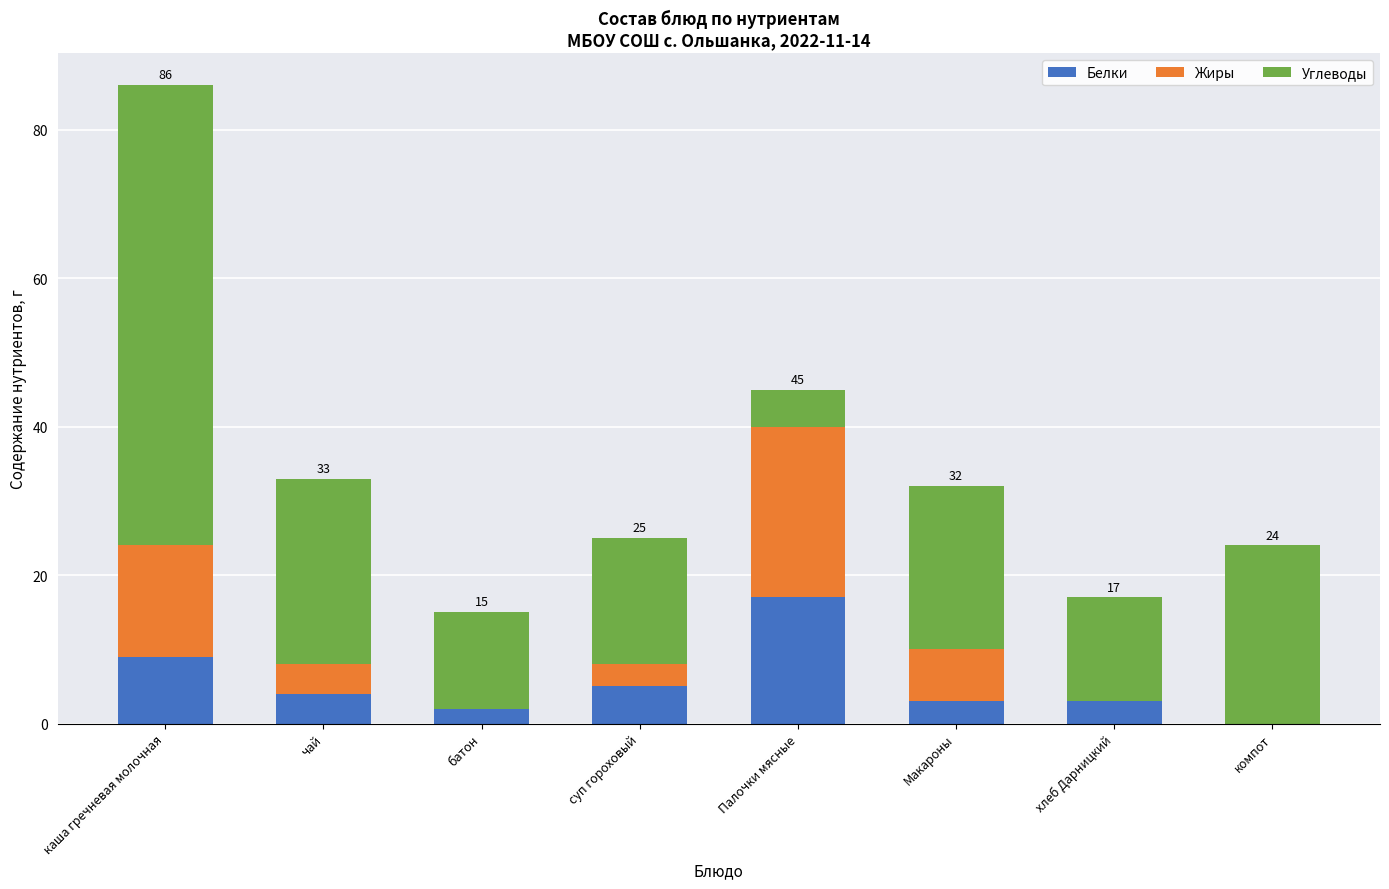

The value of Белки at компот is 7. True or false?

False